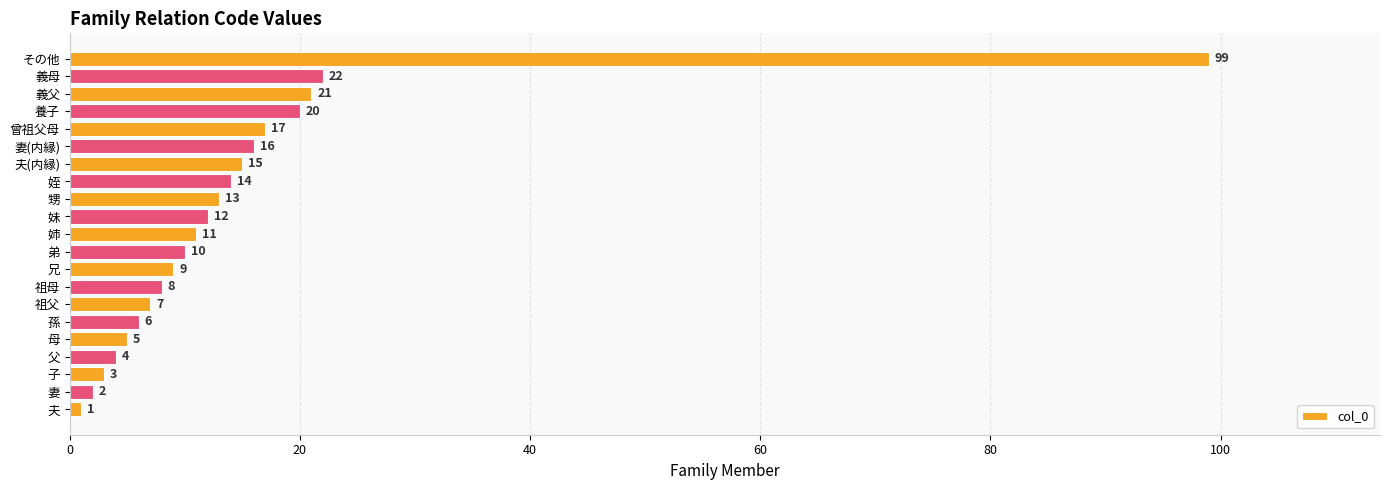

What is the ratio of the value at 姪 to the value at 甥?

1.1